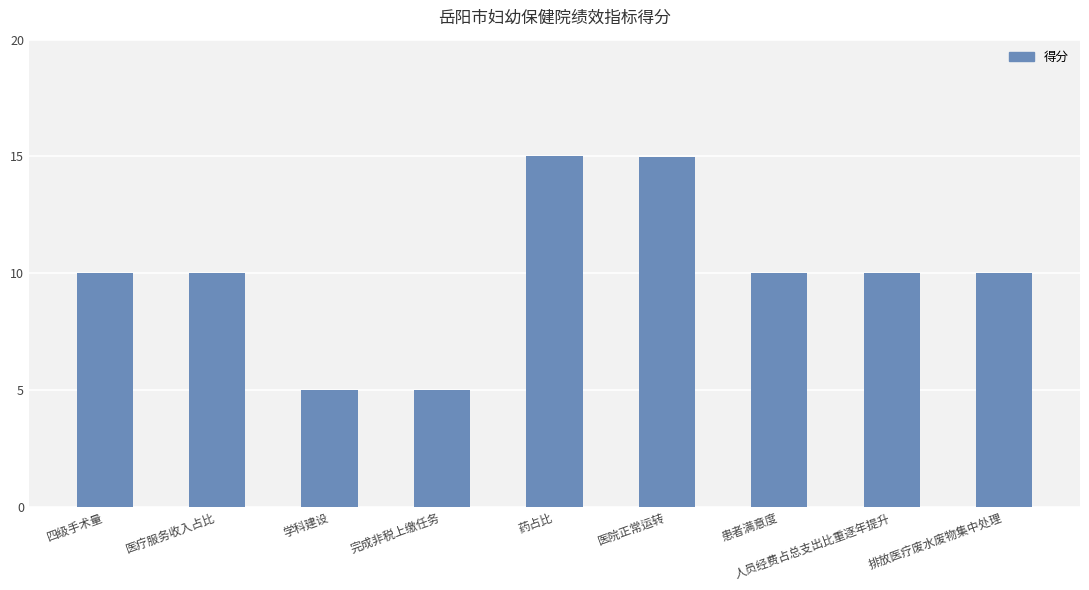

Read the value at 医院正常运转.

15.0